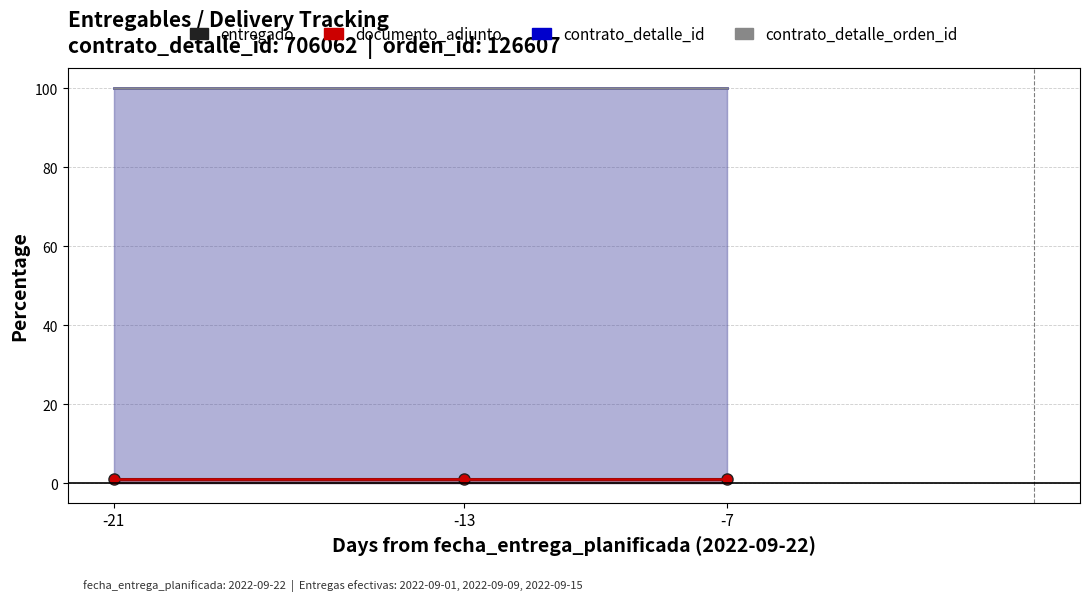

At -13, list the series in order from largest to smallest.

contrato_detalle_id, contrato_detalle_orden_id, entregado, documento_adjunto